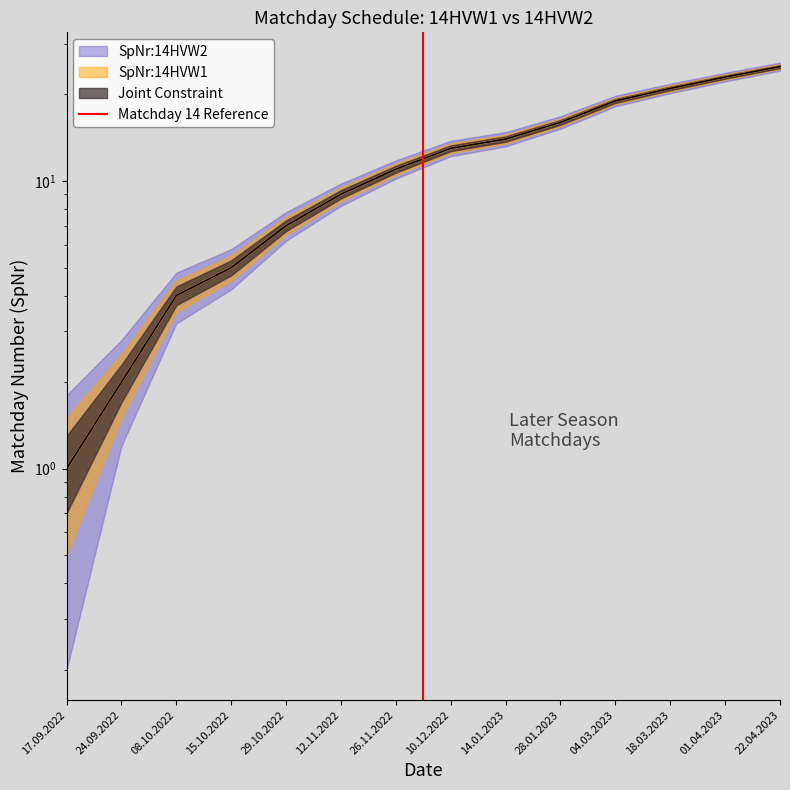

What is the label of the 1st point from the left?

17.09.2022